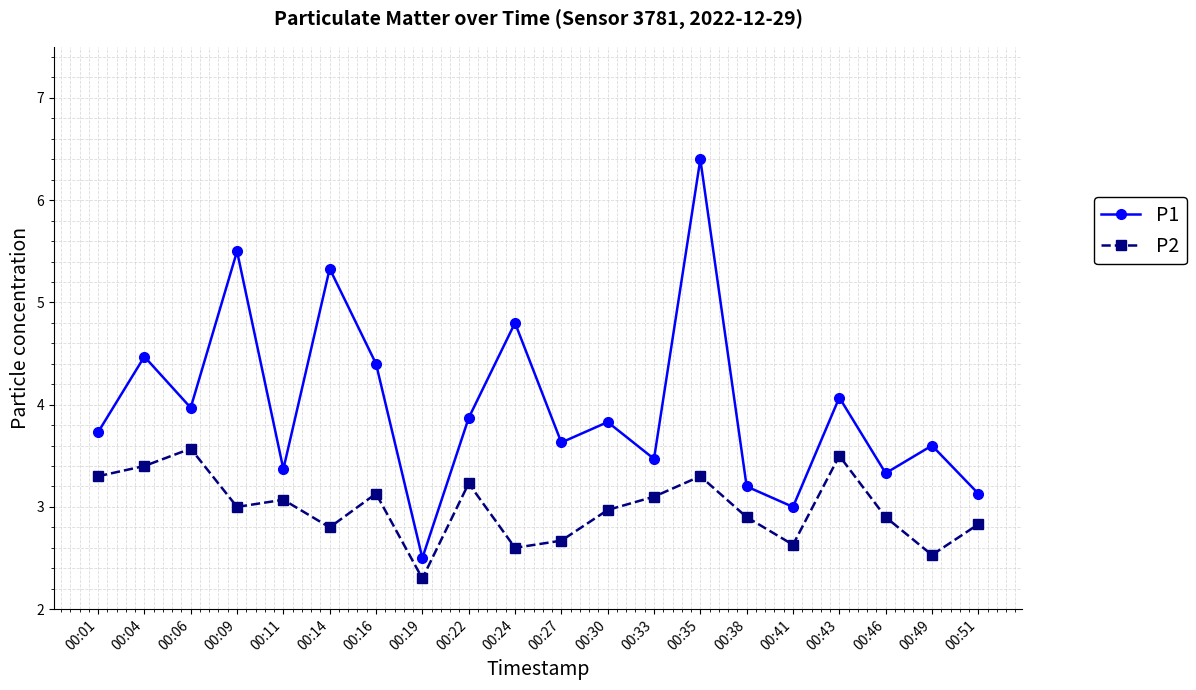

Is it true that P1 equals 1.6 at 00:06?

False